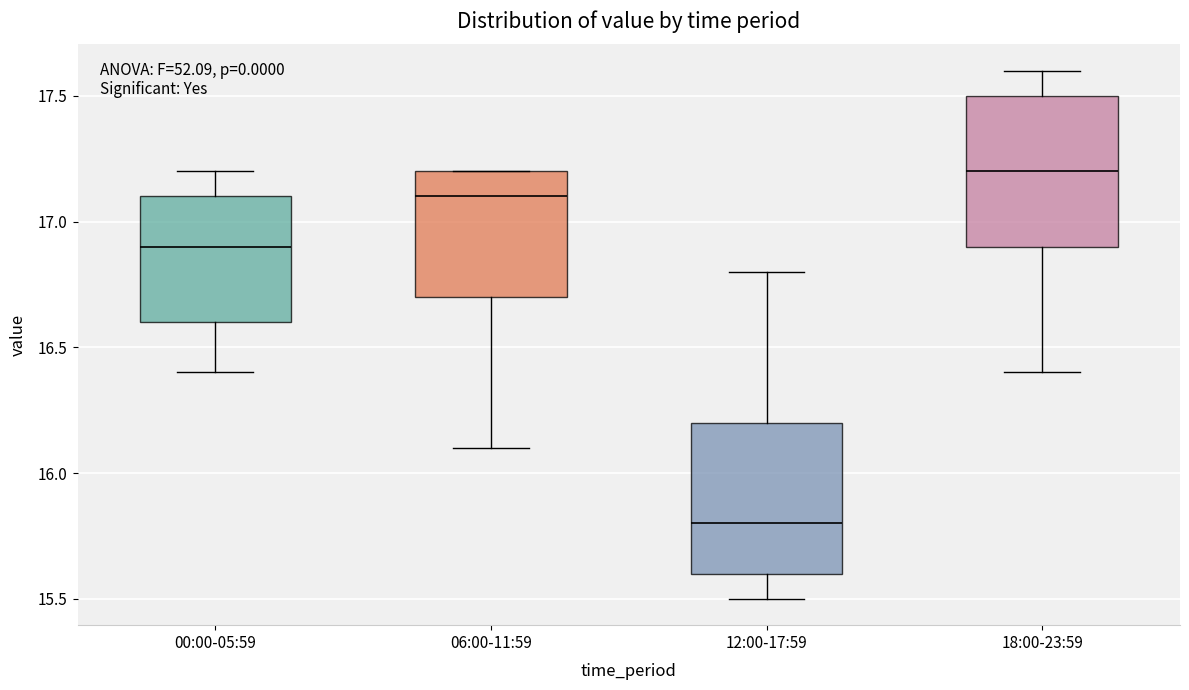

Reading left to right, read every box against the y-axis: the position of its median line, the range the box covers, and the ends of its whiskers. The values are not printed on the chart, so give them approximately, as read against the axis.

00:00-05:59: median 16.9, box 16.6 to 17.1, whiskers 16.4 to 17.2
06:00-11:59: median 17.1, box 16.7 to 17.2, whiskers 16.1 to 17.2
12:00-17:59: median 15.8, box 15.6 to 16.2, whiskers 15.5 to 16.8
18:00-23:59: median 17.2, box 16.9 to 17.5, whiskers 16.4 to 17.6